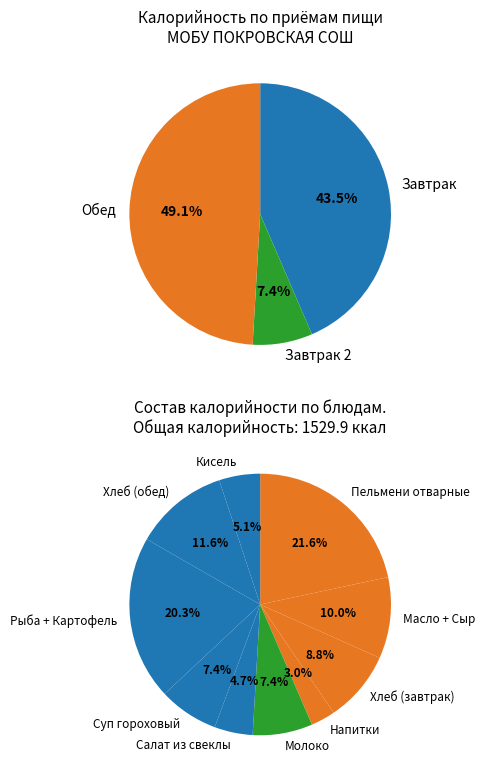

Is it true that Сыр (порциями) is 1% of the pie?

False